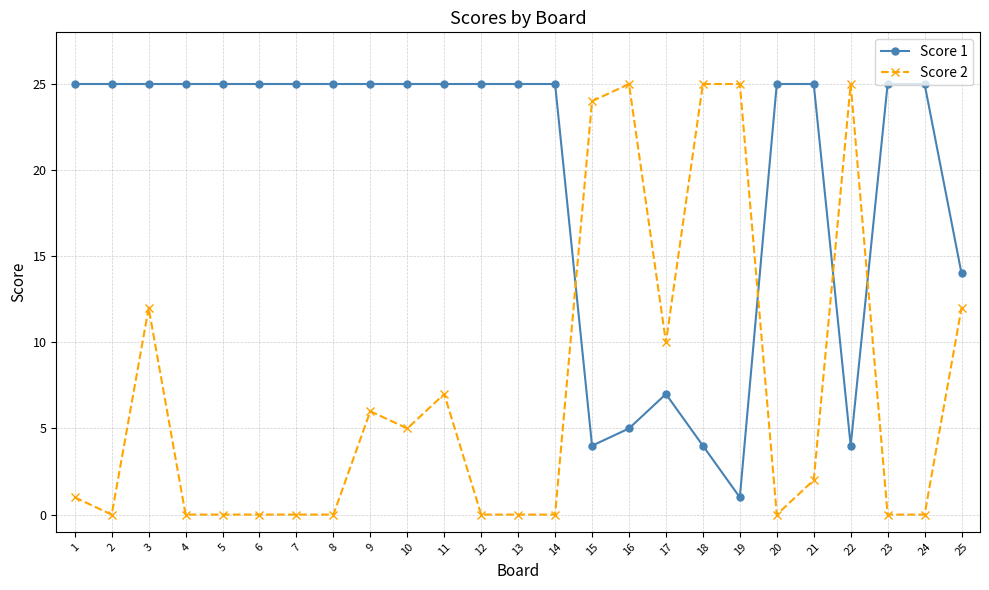

Does the chart display data point markers on the line(s)?

Yes